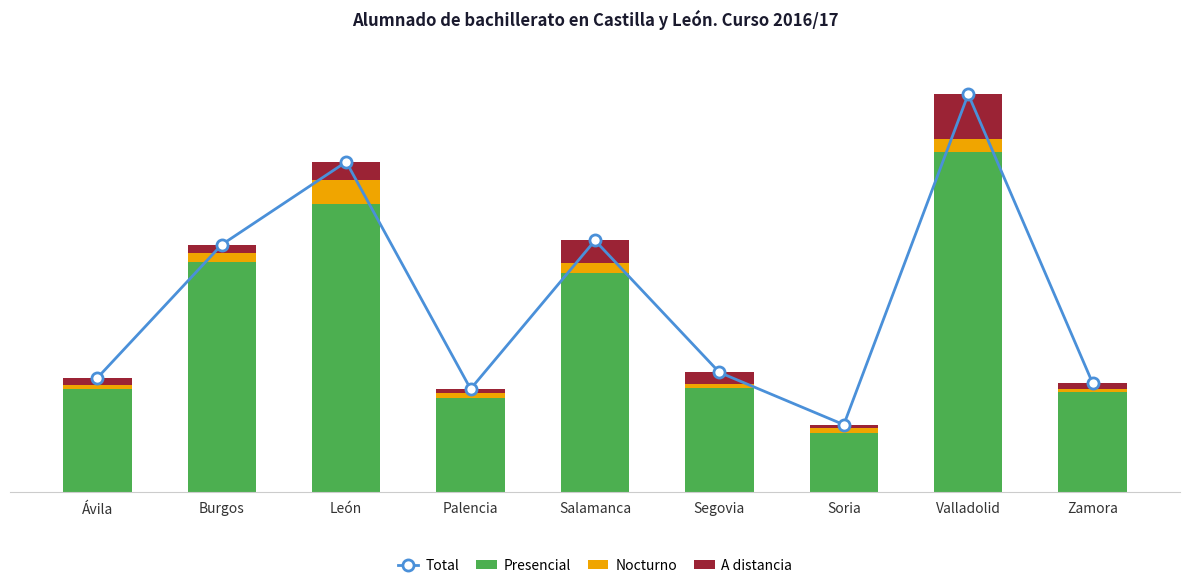

True or false: Presencial has a value of 1074 at Segovia.

False